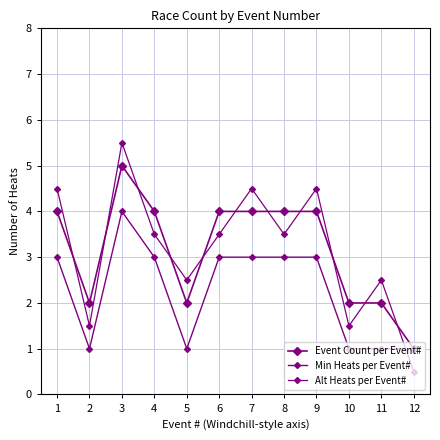

How many series are shown in this chart?

3